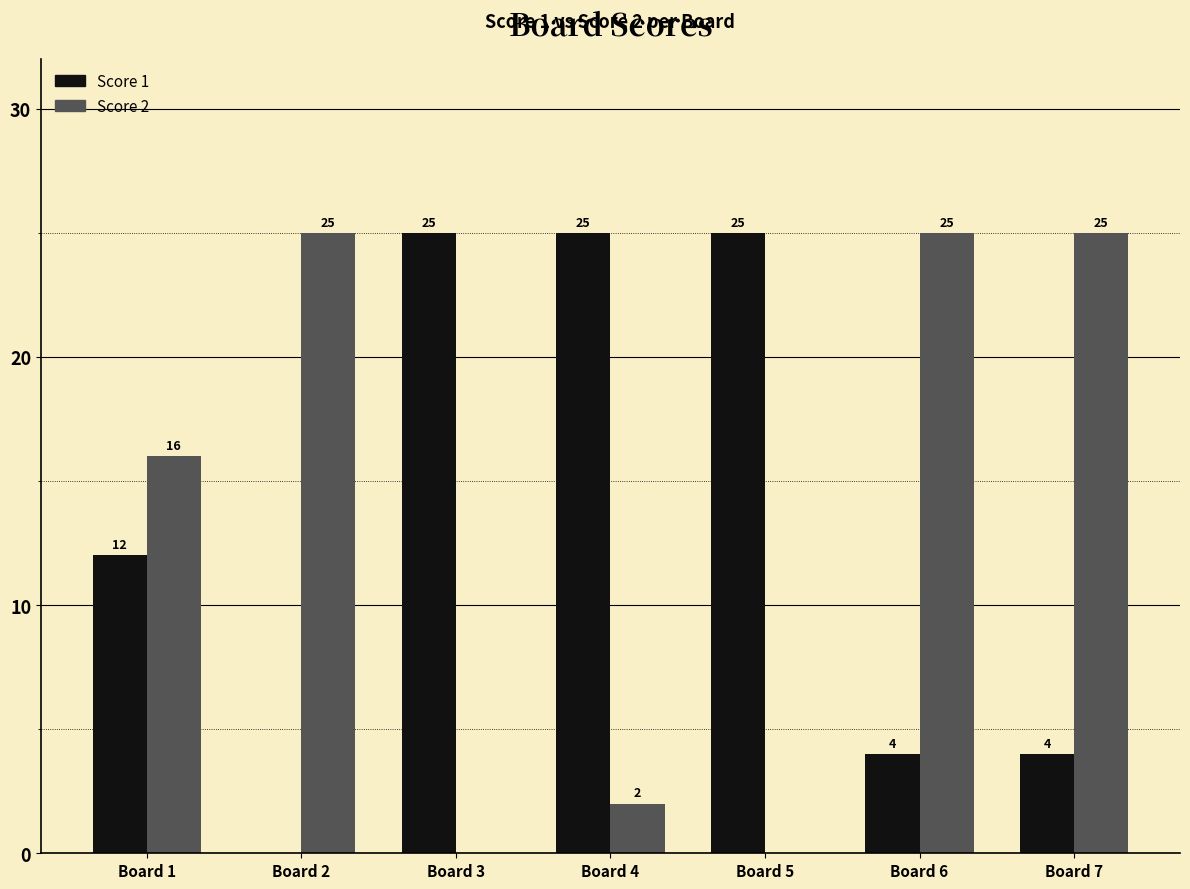

Reading left to right, what are all the values shown in this chart?

Score 1: Board 1=12	Board 2=0	Board 3=25	Board 4=25	Board 5=25	Board 6=4	Board 7=4
Score 2: Board 1=16	Board 2=25	Board 3=0	Board 4=2	Board 5=0	Board 6=25	Board 7=25